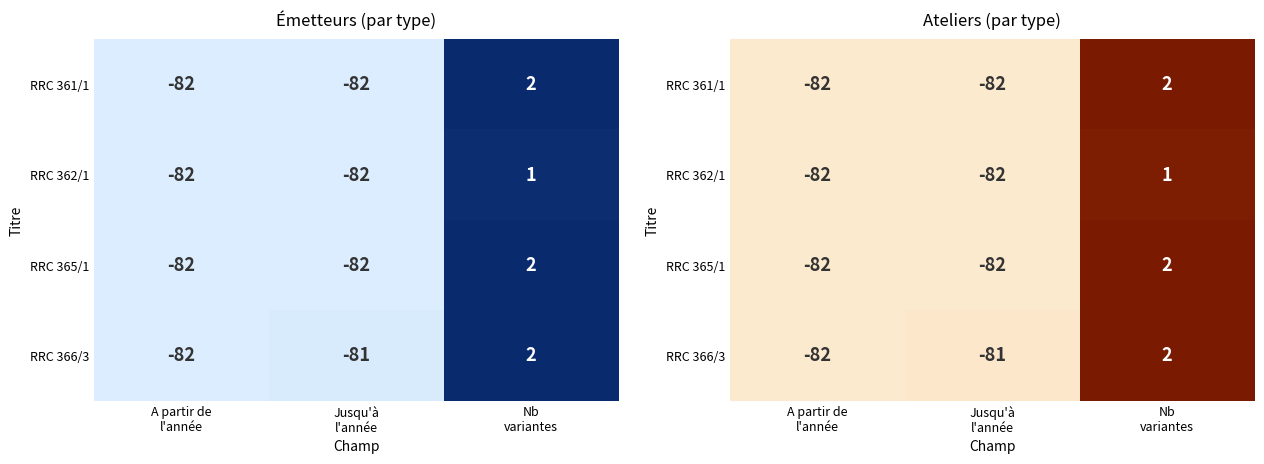

What is the sum of the RRC 366/3 values at Nb variantes and Jusqu'à l'année?

-79